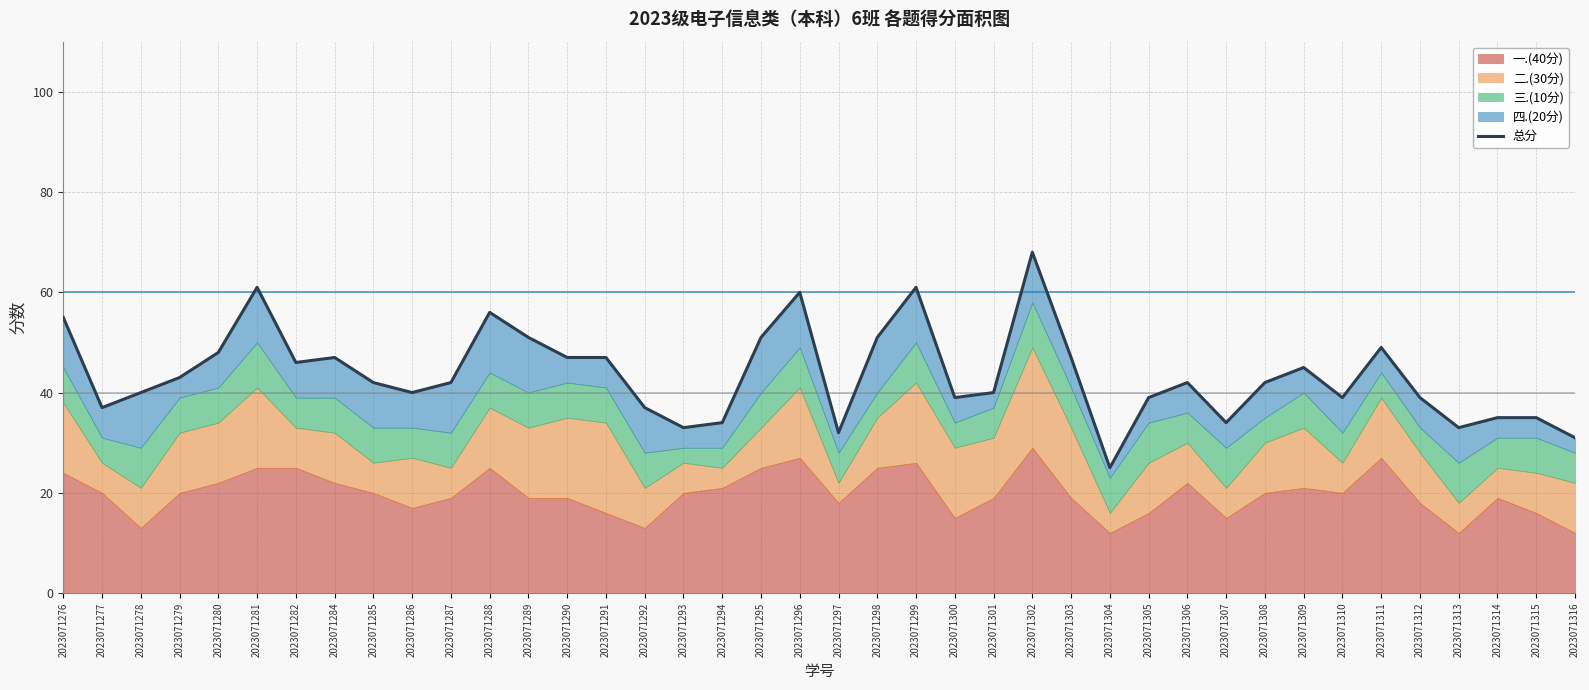

What is the approximate value at 2023071299, to the nearest 10?

60